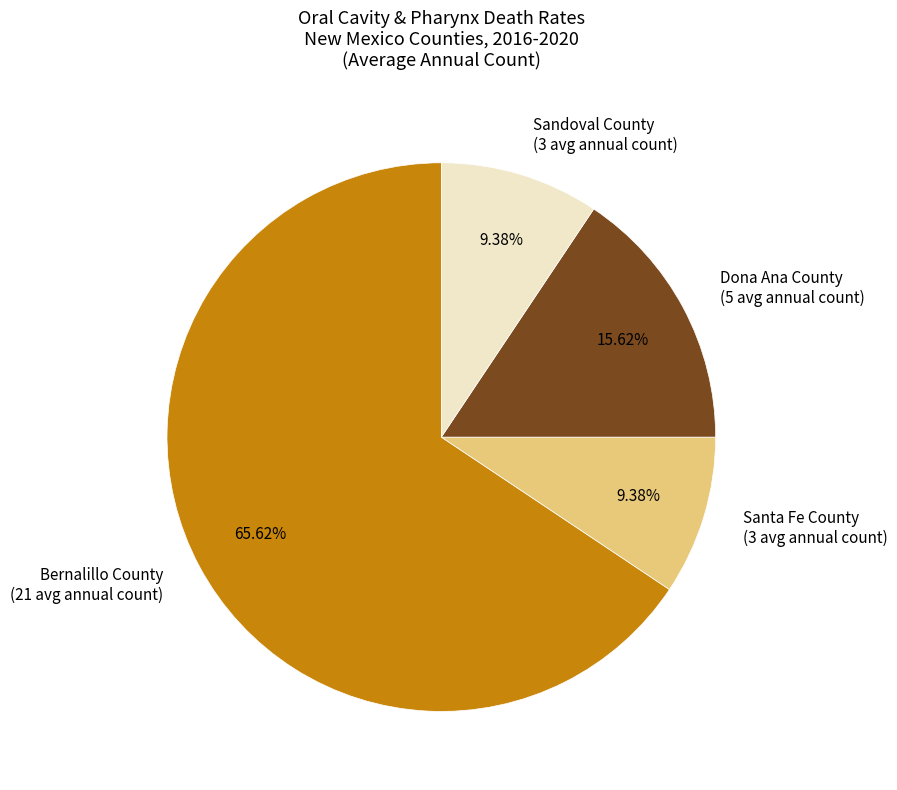

Is there a majority slice in this chart?

Yes